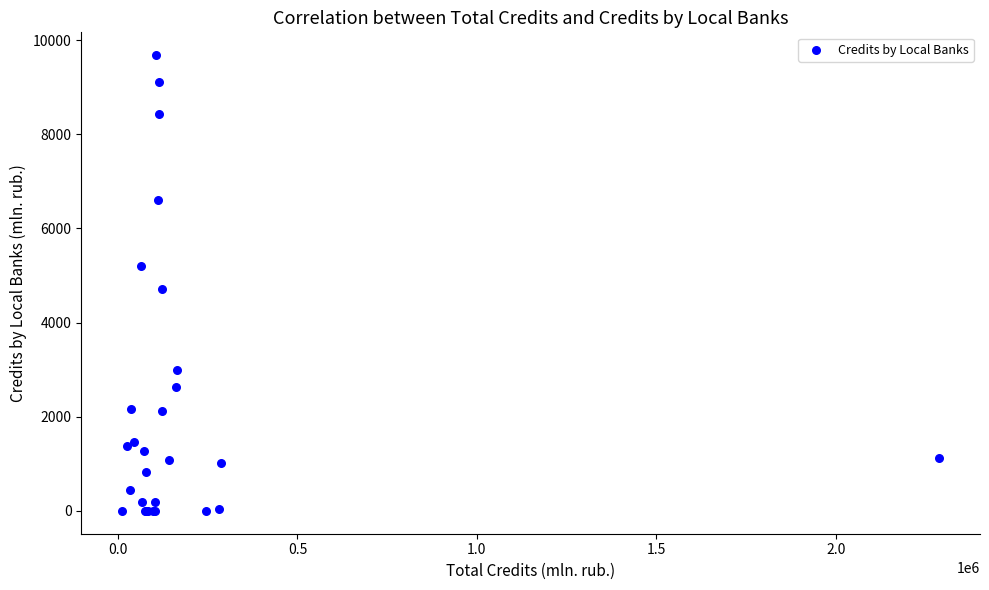

What Y value in the scatter plot is closest to 4840?

4721